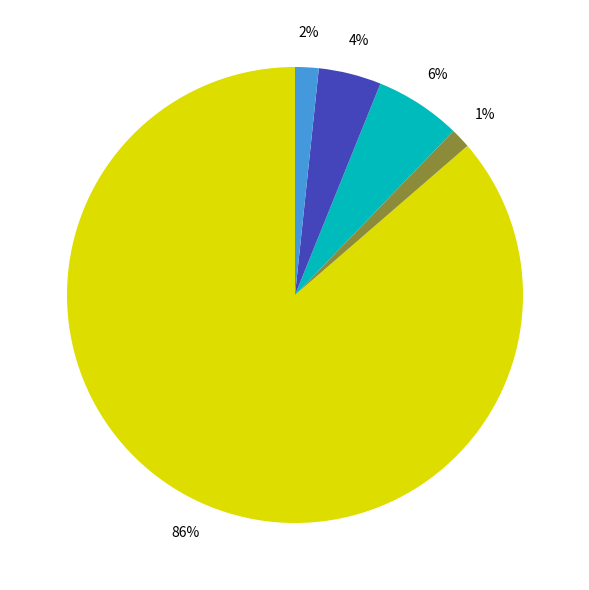

To the nearest percent, what is the average slice percentage?

20%